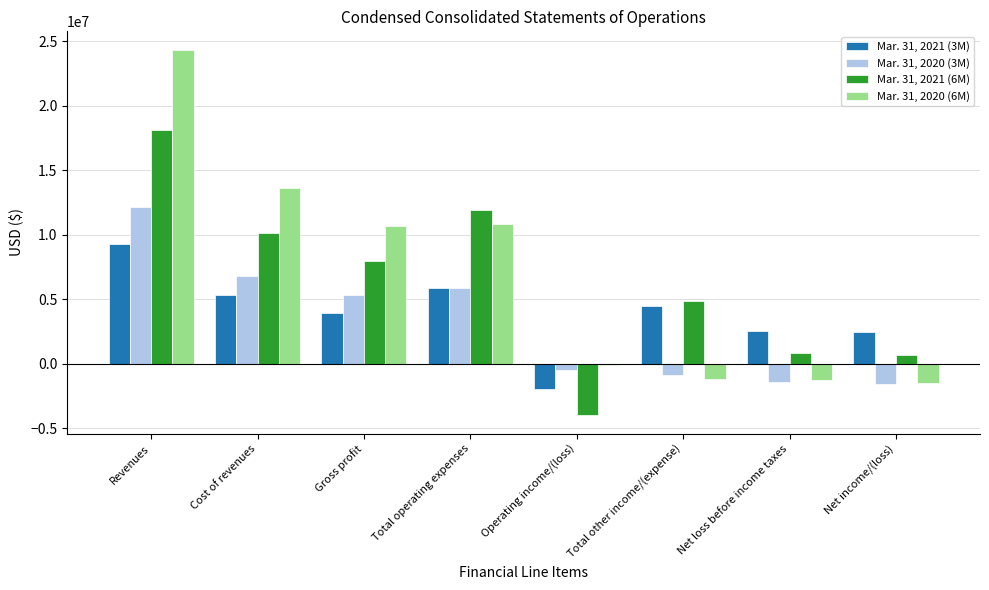

What is the difference between the maximum and second lowest values in the Mar. 31, 2020 (3M) series?

13531253